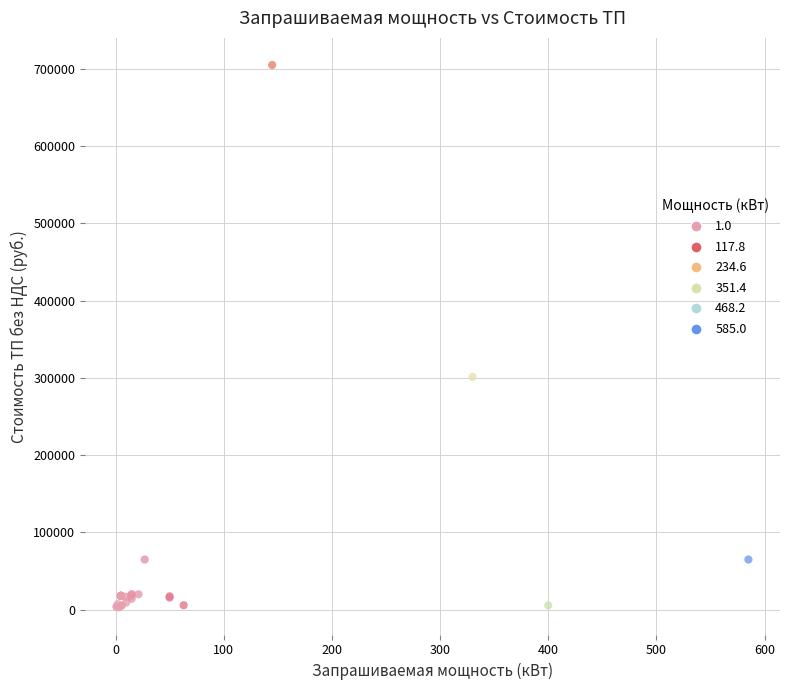

What Y value in the scatter plot is closest to 353819?

301057.7